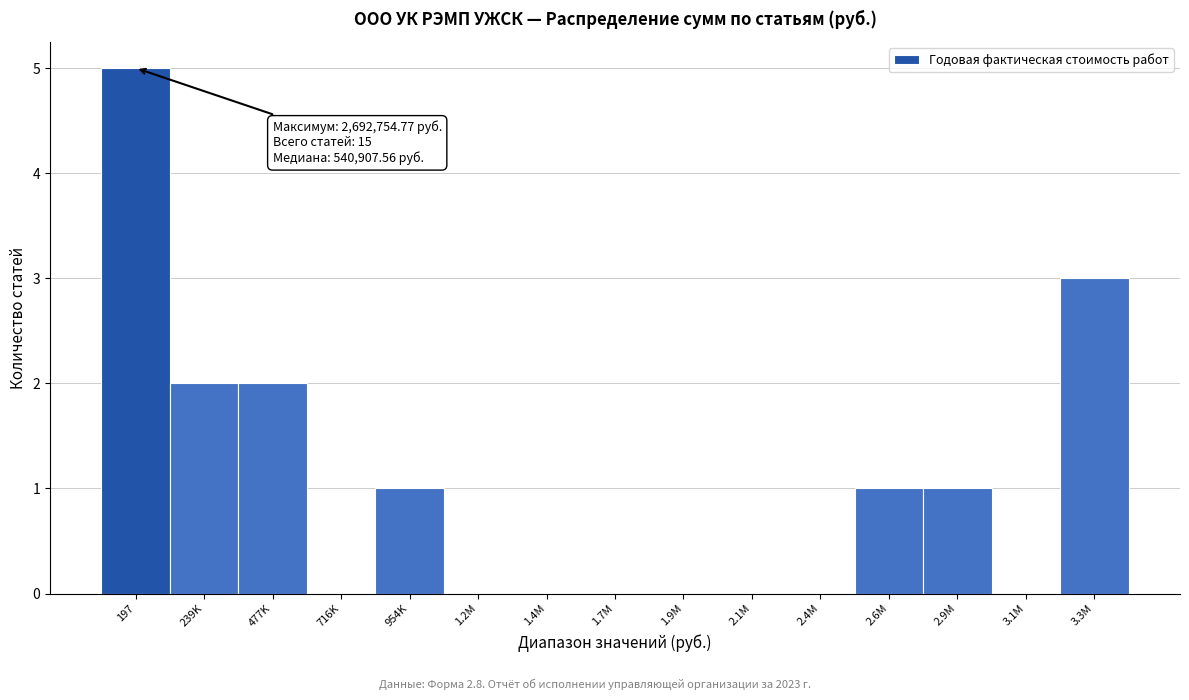

Reading right to left, list all the values displayed in this chart.

3.3M=3	3.1M=0	2.9M=1	2.6M=1	2.4M=0	2.1M=0	1.9M=0	1.7M=0	1.4M=0	1.2M=0	954K=1	716K=0	477K=2	239K=2	197=5